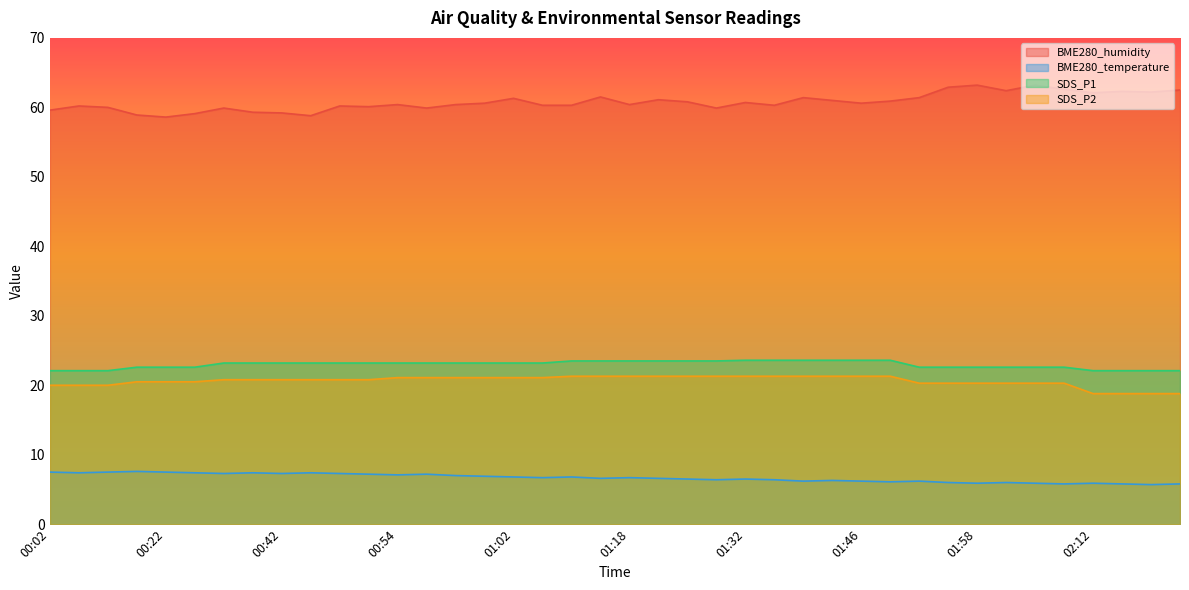

Where is SDS_P1 nearest to the value 22?

00:02